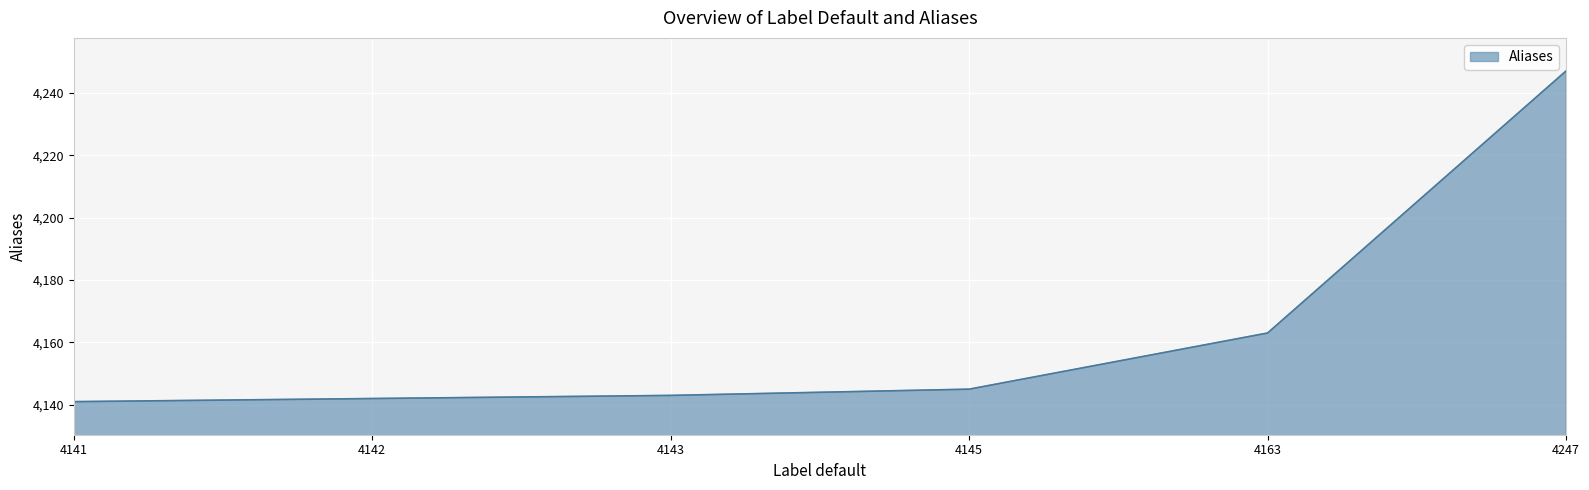

At which label is the value closest to 4194?

4163